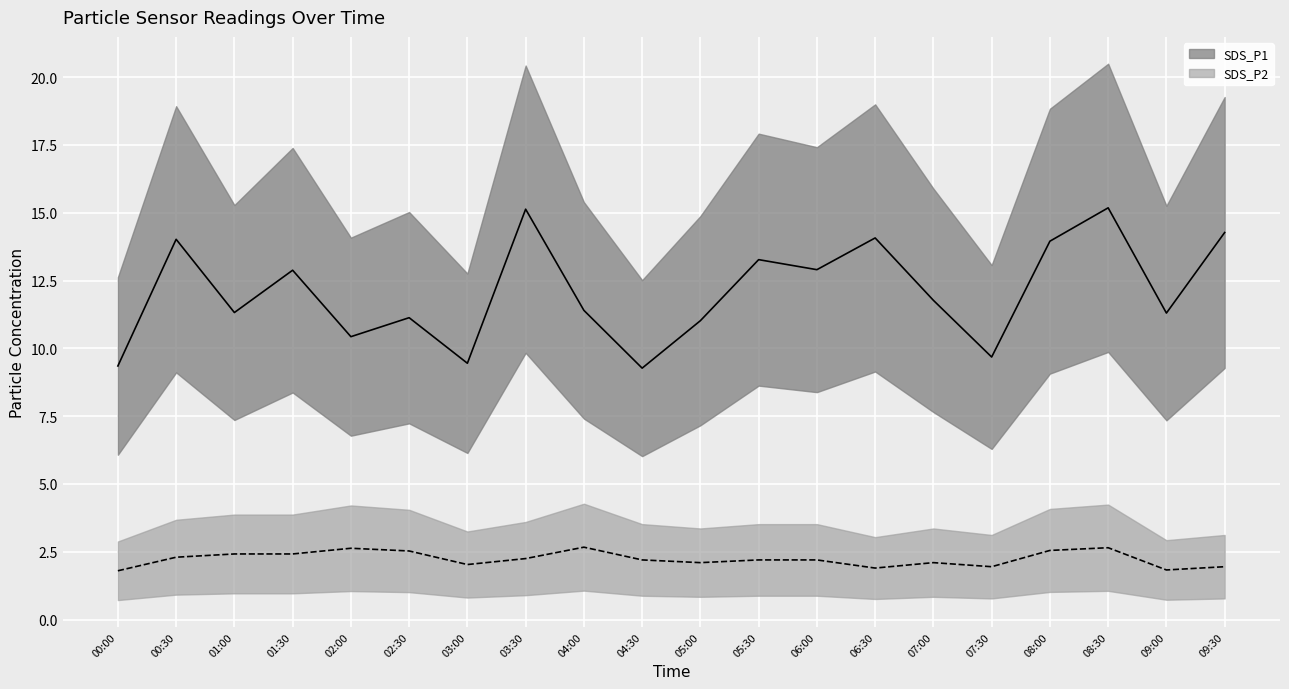

True or false: SDS_P1 mean and SDS_P2 mean cross at least once.

False